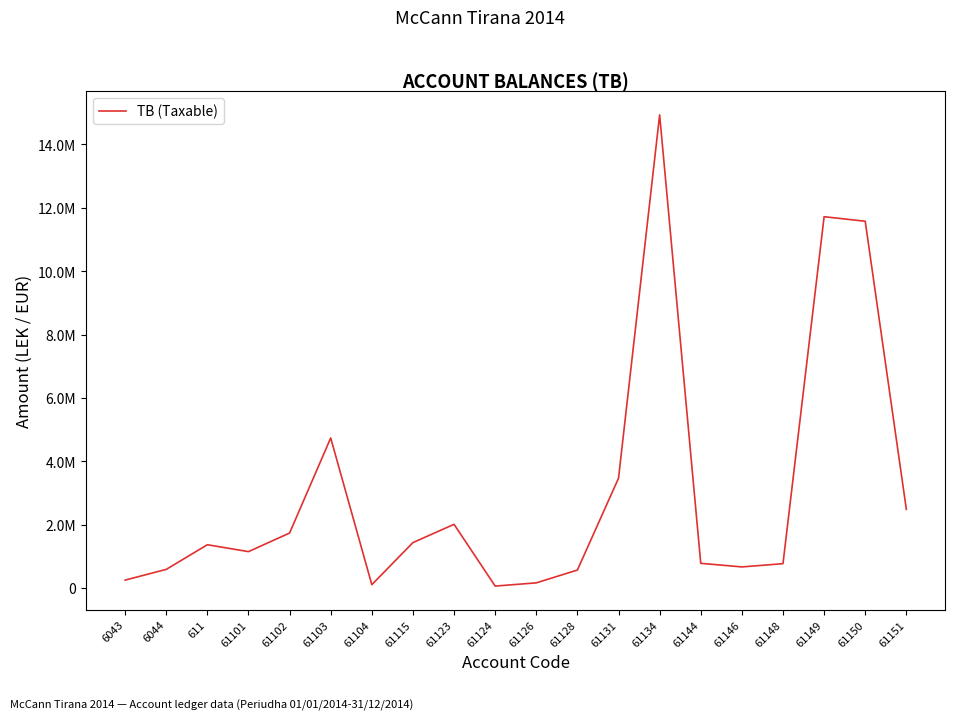

Is this an area chart (filled region under the line)?

No